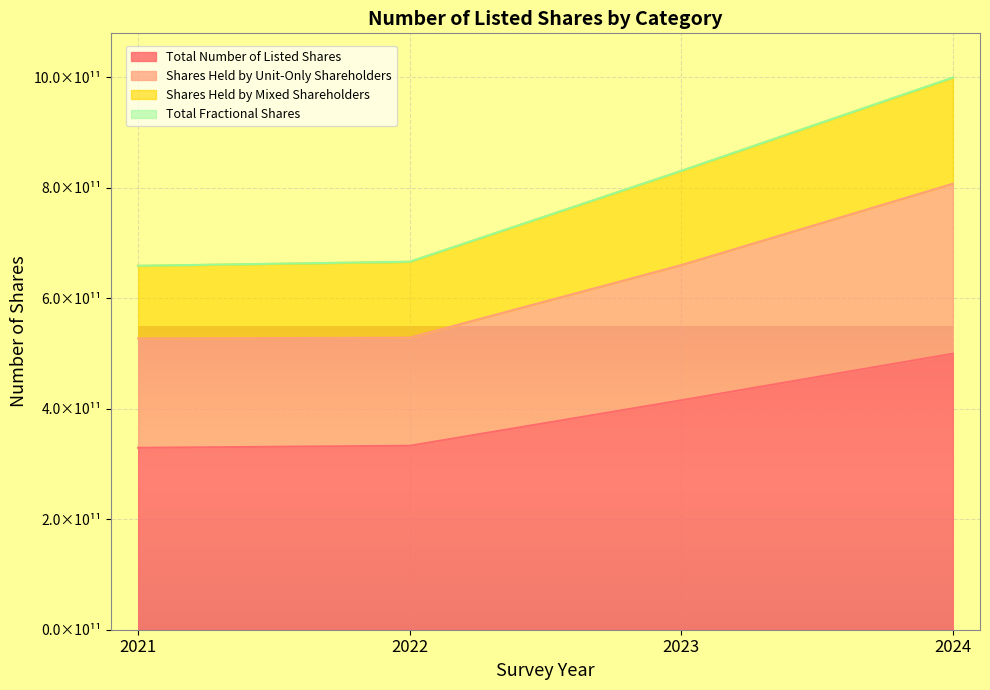

Which has a higher value, 2023 or 2024?

2024